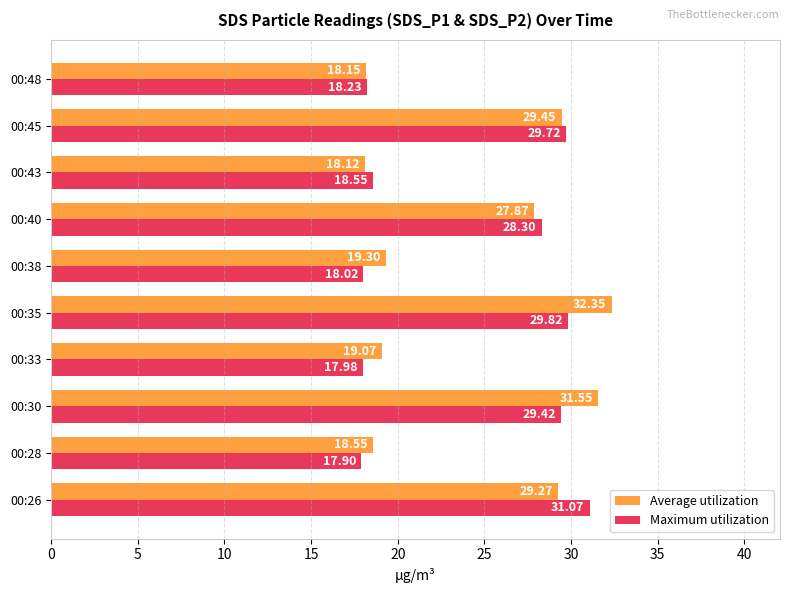

Count the number of categories in the chart.

10